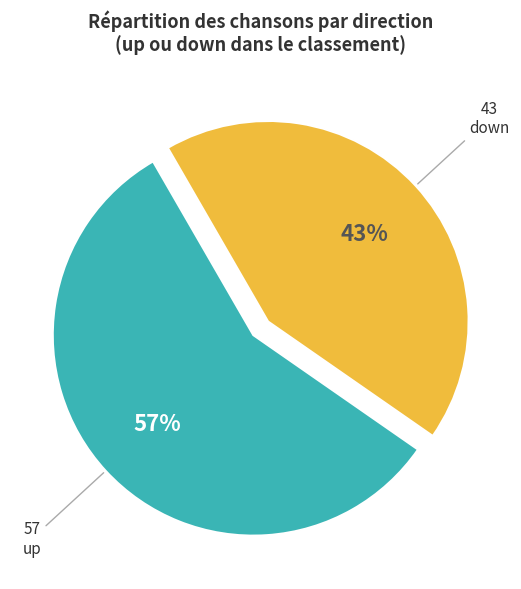

Does any single category account for the majority?

Yes